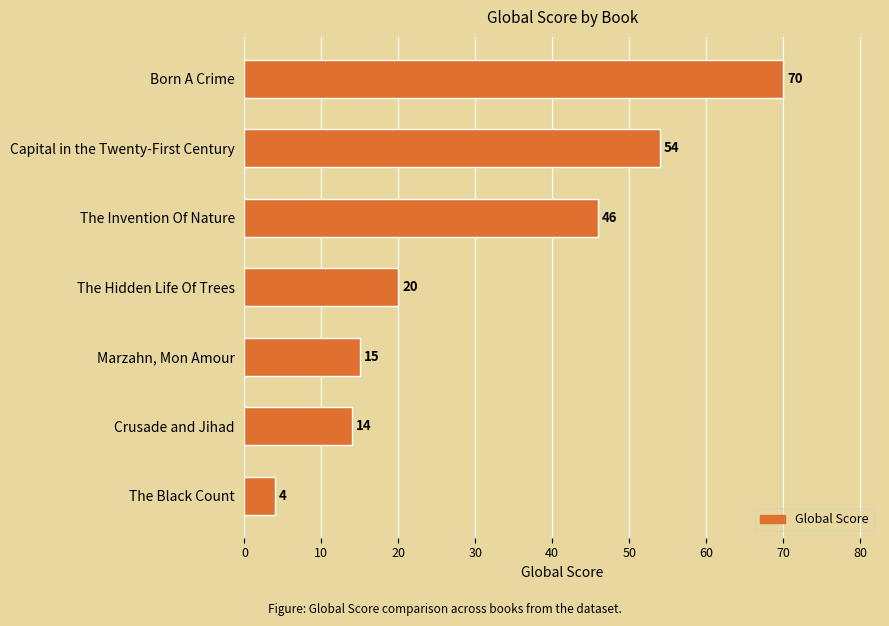

Between The Hidden Life Of Trees and Marzahn, Mon Amour, which is larger?

The Hidden Life Of Trees